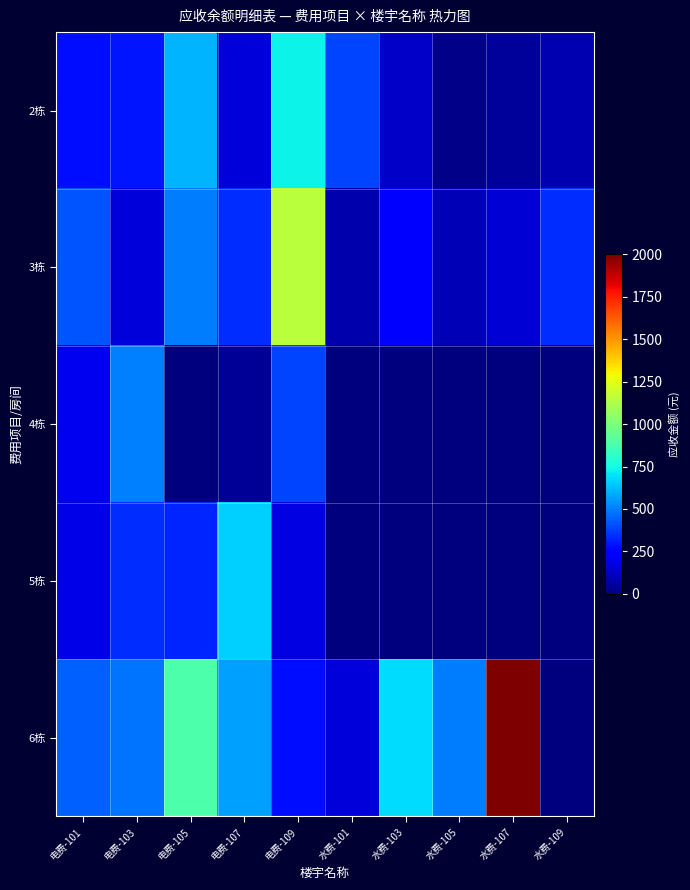

Which category has the lowest value across all series?

电费-105